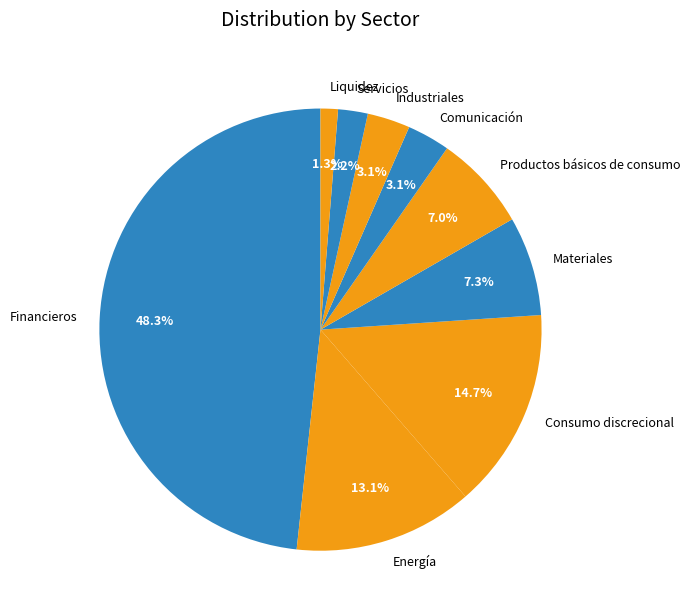

Combined, do Consumo discrecional and Comunicación account for over 50%?

No